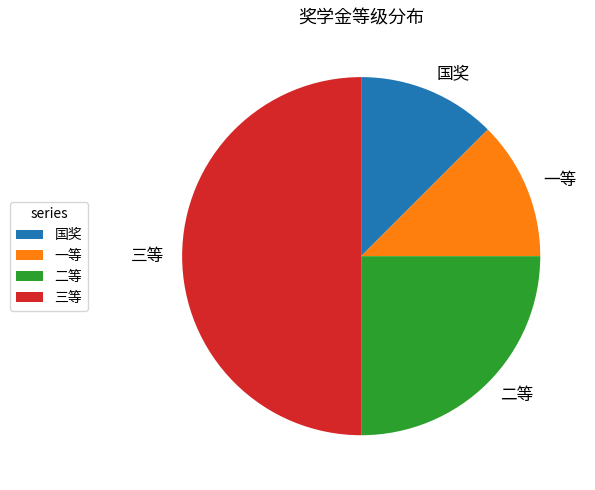

Is the sum of 三等 and 一等 greater than half?

Yes